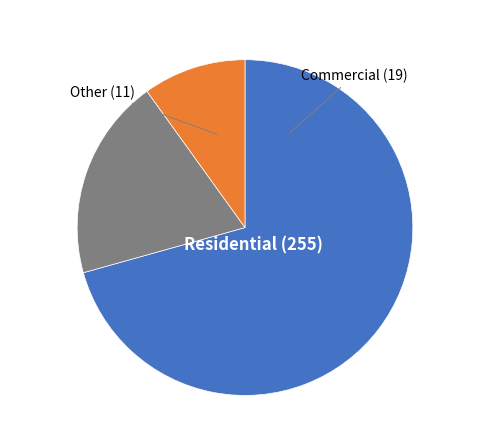

Does any single category account for the majority?

Yes